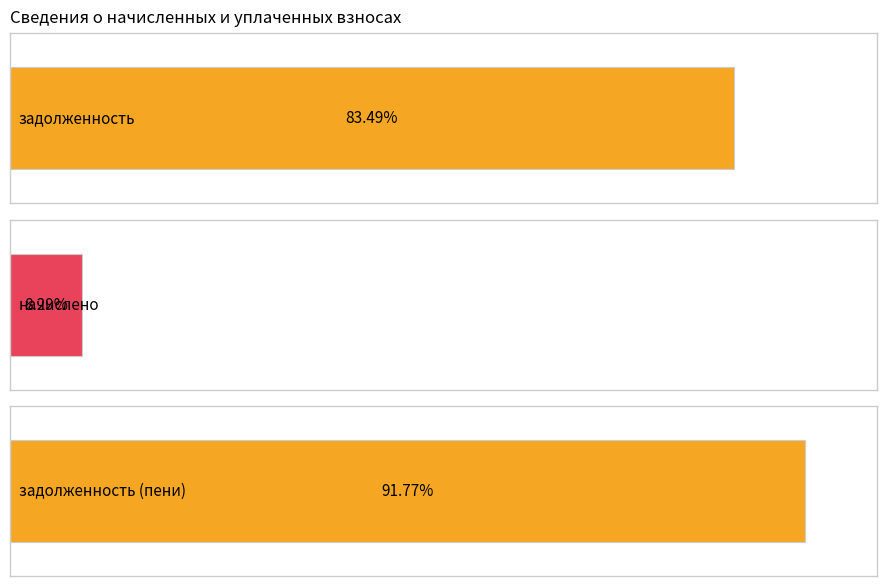

Which series changed the most between 1 and 4?

задолженность